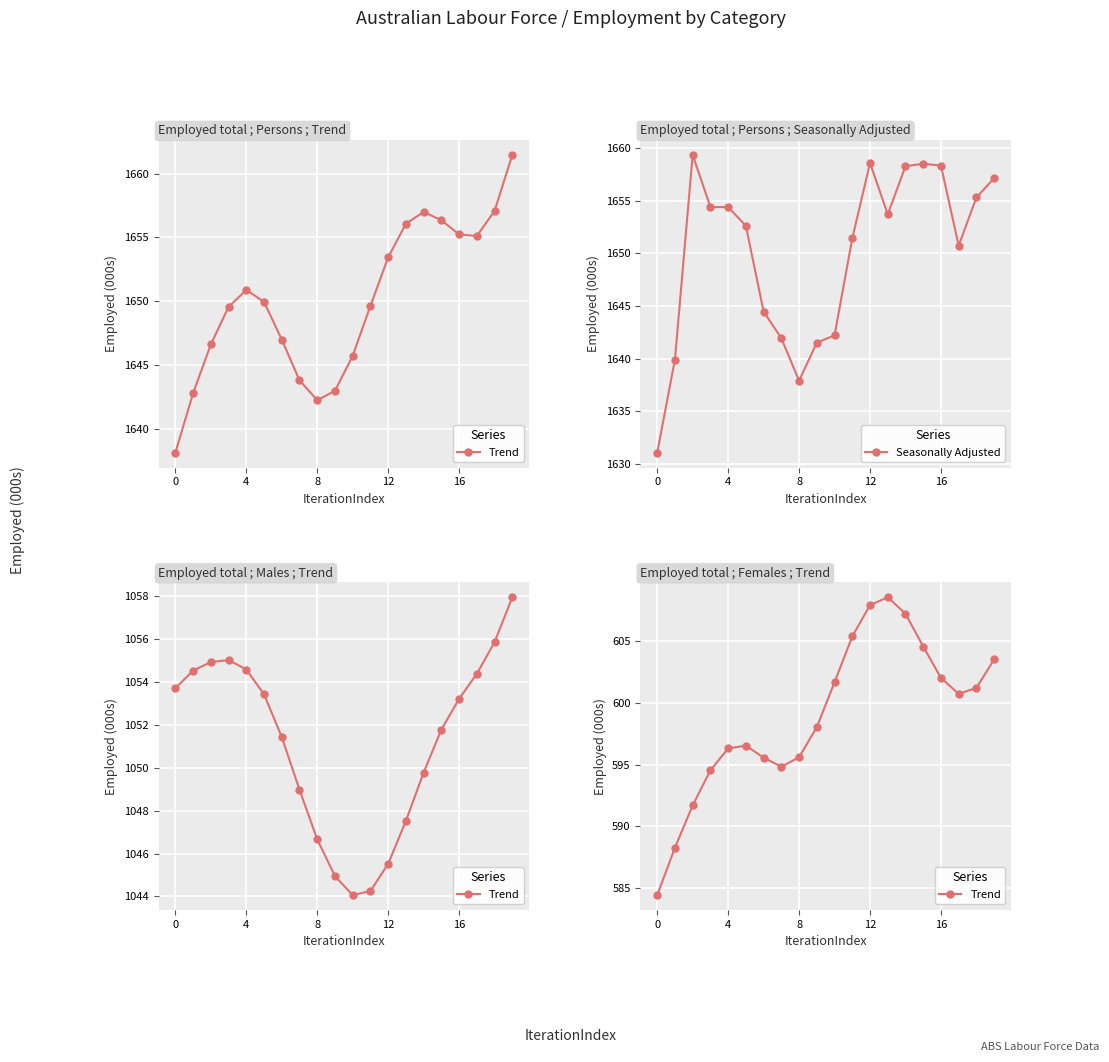

Is it true that Seasonally Adjusted equals 1143.8 at 4?

False